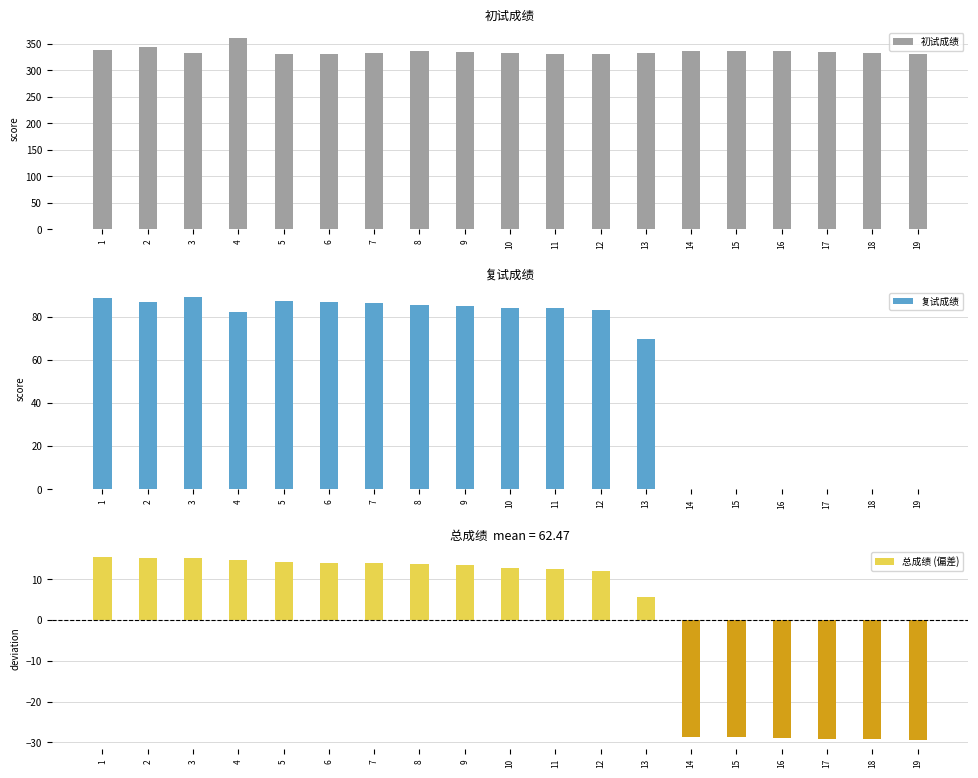

Between 3 and 4, which is larger?

4